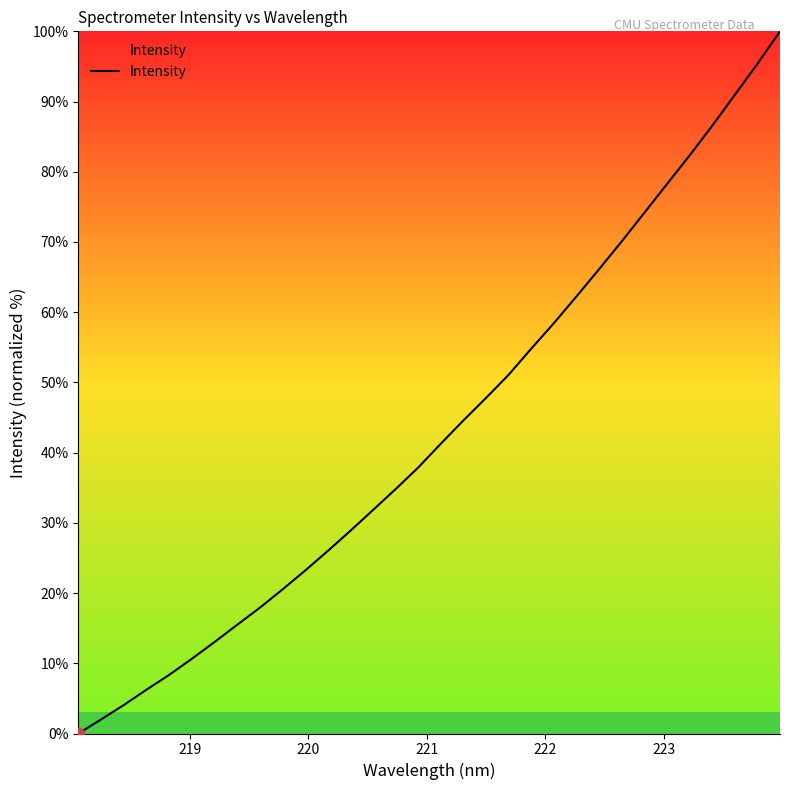

What is the difference between the maximum and minimum values?

100.0